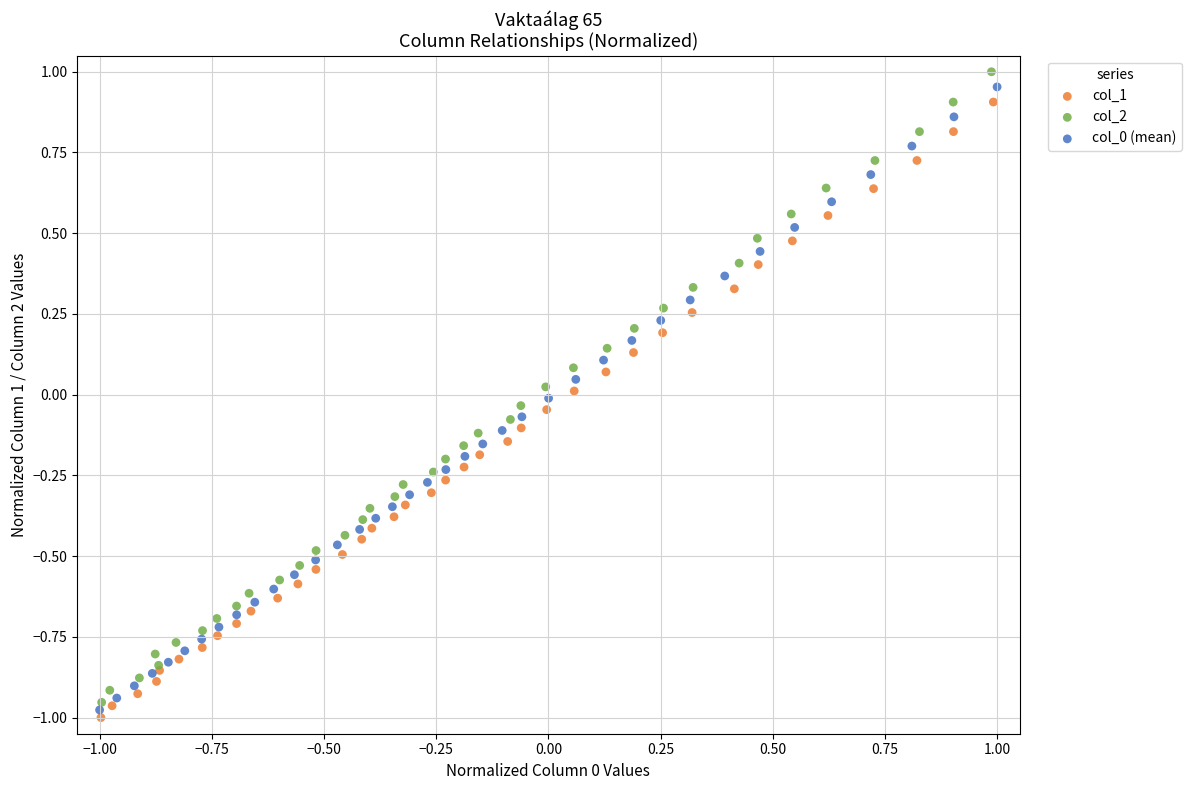

Which series has the widest spread of Y values?

col_2